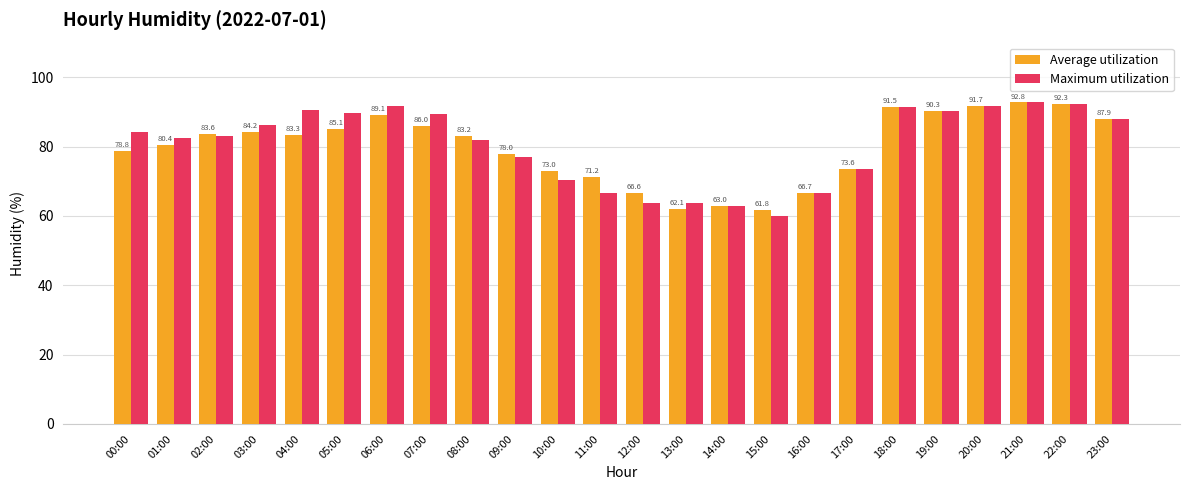

True or false: Maximum utilization has a value of 87.9 at 23:00.

True